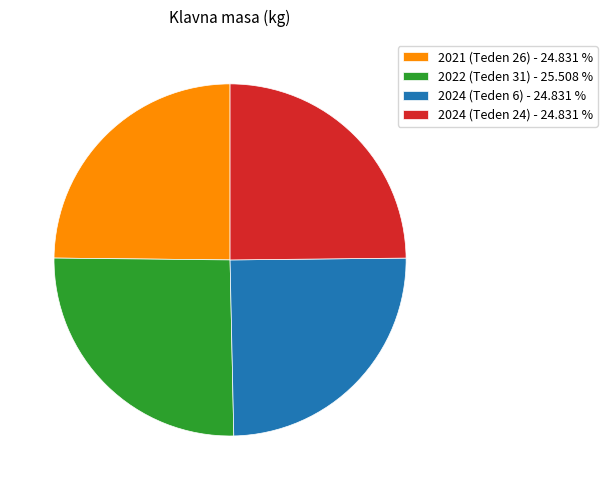

Which has a higher value, 2021 (Teden 26) - 24.831 % or 2022 (Teden 31) - 25.508 %?

2022 (Teden 31) - 25.508 %